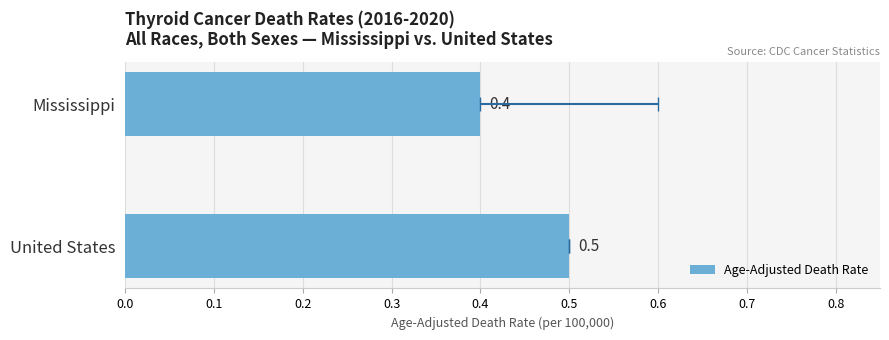

Count the number of data series in this chart.

1